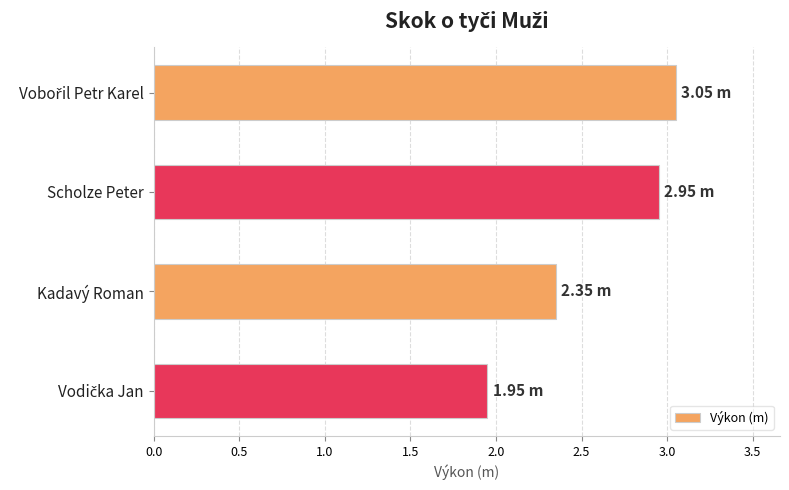

What is the sum of all values?

10.3